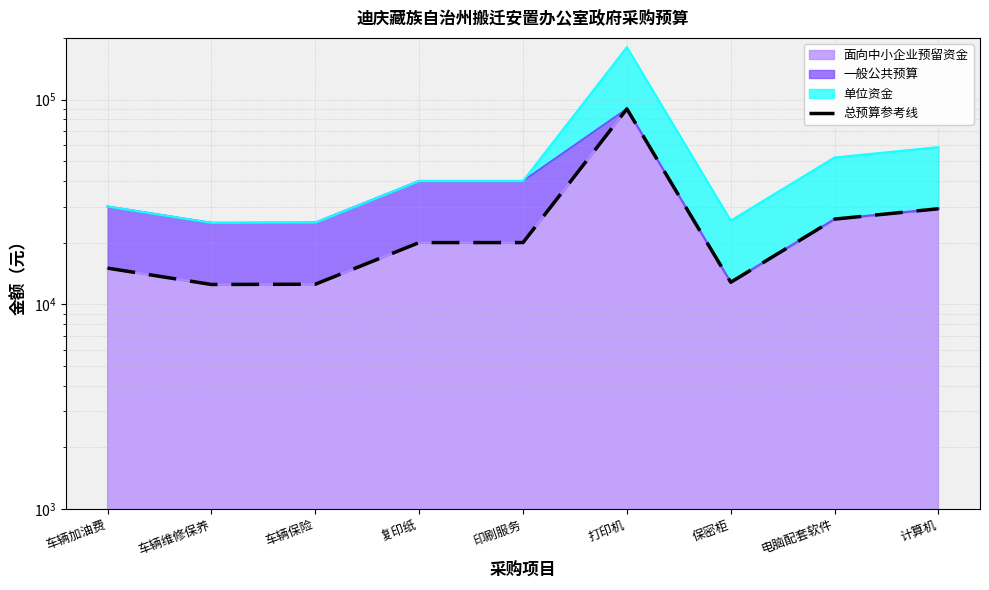

What is the approximate value at 车辆加油费, to the nearest 10?

15000